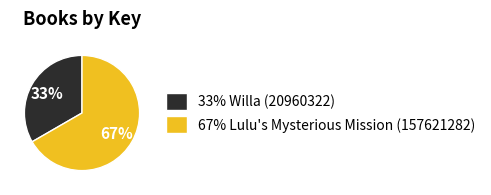

Between 67% Lulu's Mysterious Mission (157621282) and 33% Willa (20960322), which is larger?

67% Lulu's Mysterious Mission (157621282)